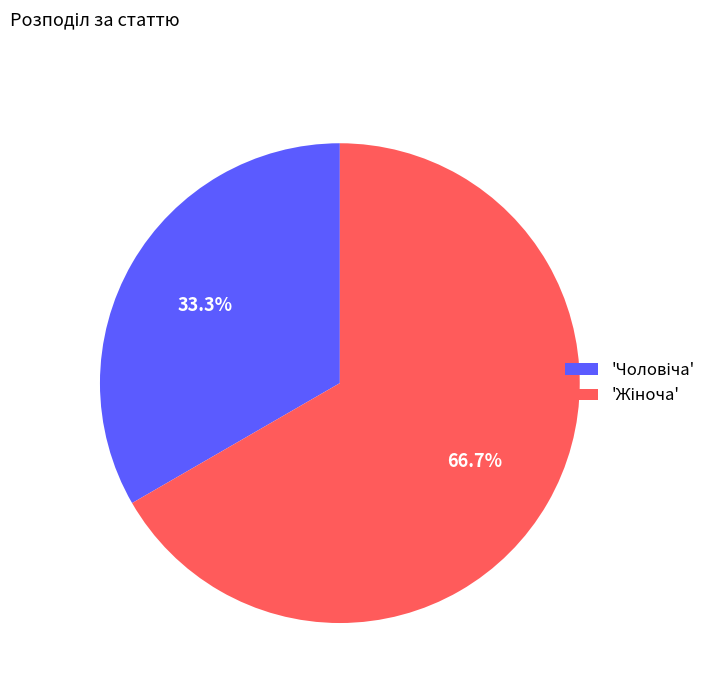

Does any single category account for the majority?

Yes